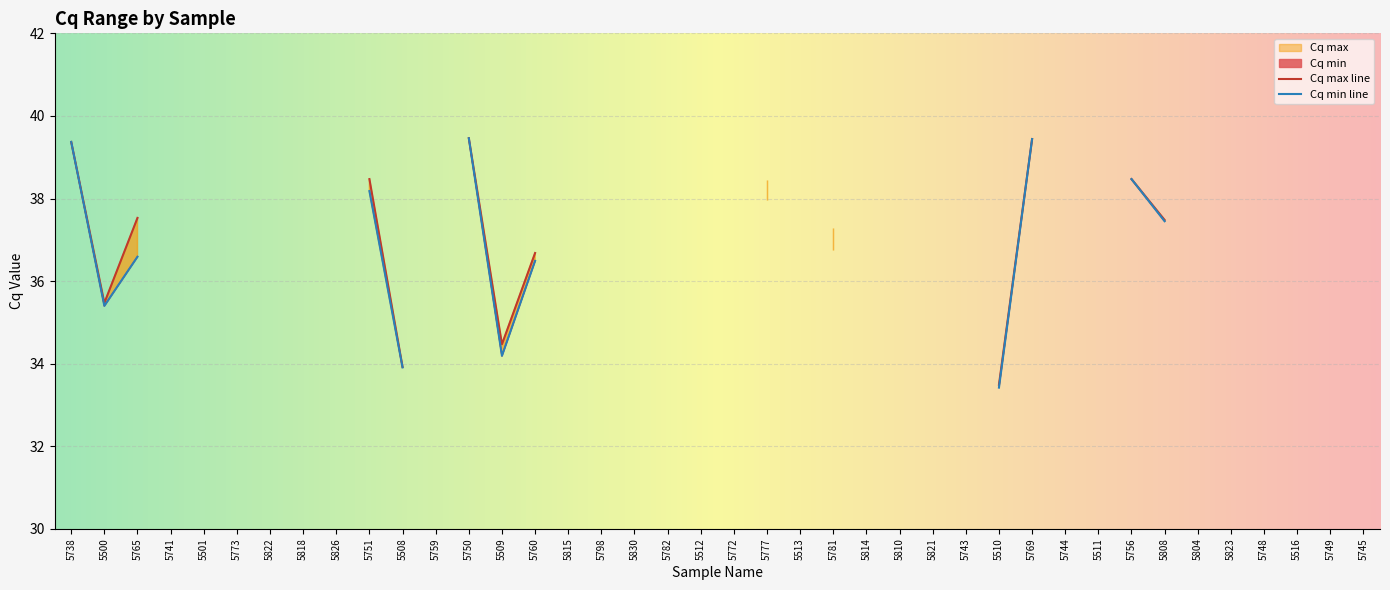

True or false: Cq max and Cq min intersect in this chart.

False